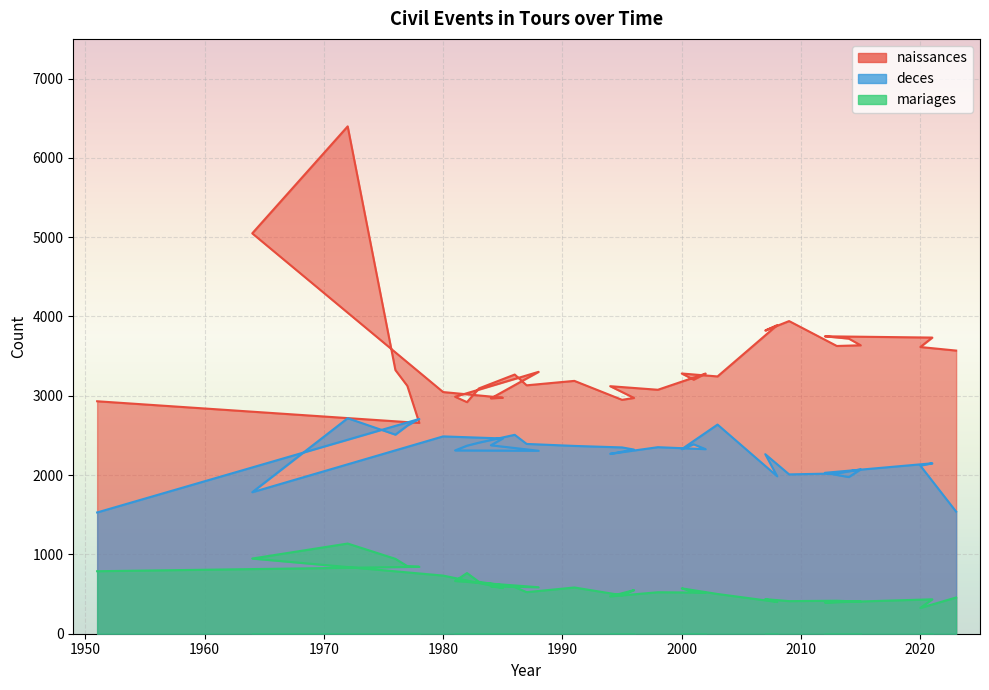

How many lines are shown in the chart?

3